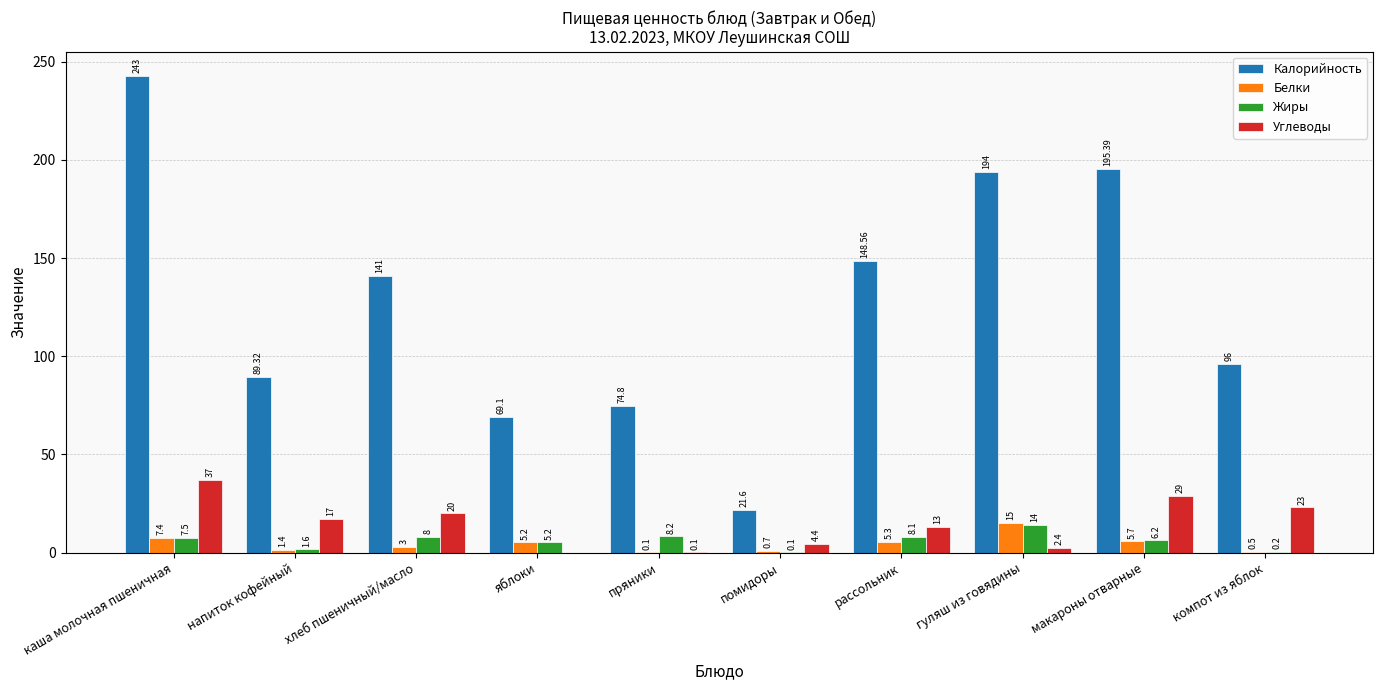

What are all the series names shown in the legend?

Калорийность, Белки, Жиры, Углеводы